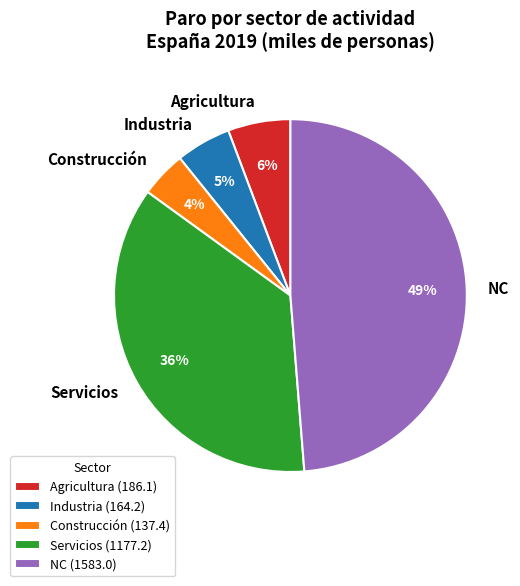

Rank the categories by value from lowest to highest.

Construcción, Industria, Agricultura, Servicios, NC